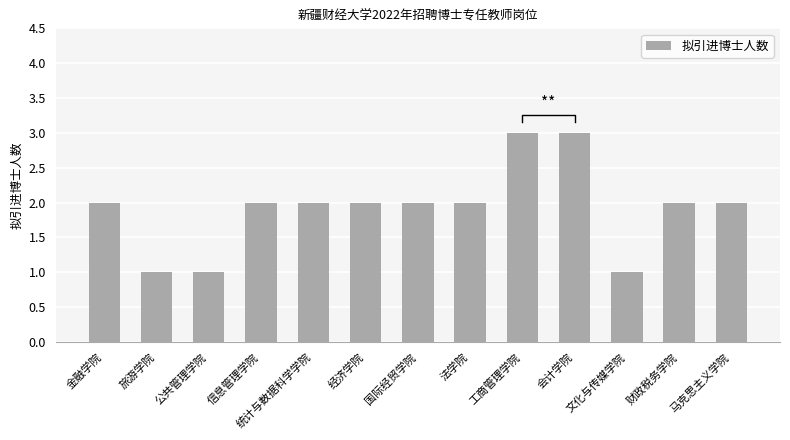

What is the smallest value displayed?

1